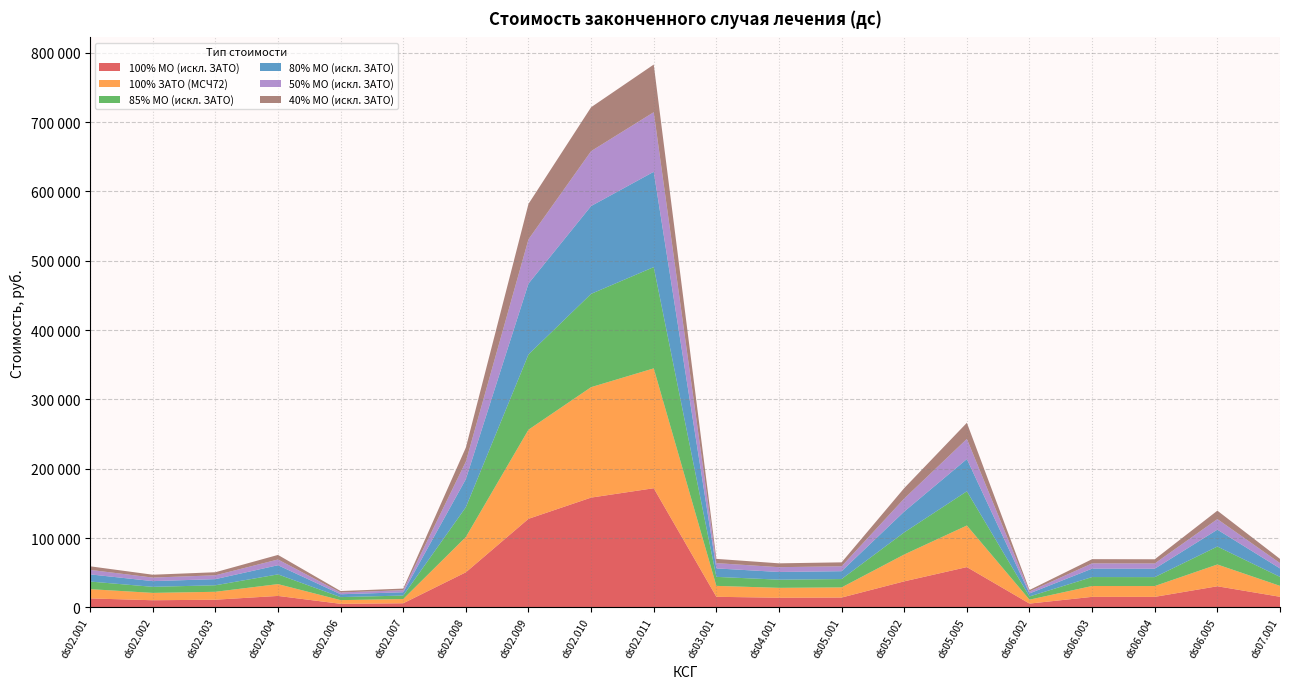

Reading left to right, transcribe all the data shown in this chart.

100% МО (искл. ЗАТО): ds02.001=12929.6	ds02.002=10281.4	ds02.003=11060.3	ds02.004=16512.5	ds02.006=5140.7	ds02.007=5919.6	ds02.008=50603.7	ds02.009=127720.8	ds02.010=158330.0	ds02.011=171845.2	ds03.001=15266.3	ds04.001=13864.3	ds05.001=14175.8	ds05.002=37542.6	ds05.005=58105.4	ds06.002=5470.6	ds06.003=15183.9	ds06.004=15144.8	ds06.005=30448.5	ds07.001=15266.3
100% ЗАТО (МСЧ72): ds02.001=13339.1	ds02.002=10607.0	ds02.003=11410.6	ds02.004=17035.5	ds02.006=5303.5	ds02.007=6107.1	ds02.008=50894.6	ds02.009=128538.3	ds02.010=159287.9	ds02.011=172858.7	ds03.001=15749.8	ds04.001=14303.4	ds05.001=14624.9	ds05.002=38731.8	ds05.005=59945.8	ds06.002=5638.8	ds06.003=15644.8	ds06.004=15615.1	ds06.005=31393.4	ds07.001=15749.8
85% МО (искл. ЗАТО): ds02.001=10990.2	ds02.002=8739.2	ds02.003=9401.2	ds02.004=14035.6	ds02.006=4369.6	ds02.007=5031.6	ds02.008=43013.2	ds02.009=108562.6	ds02.010=134580.5	ds02.011=146068.4	ds03.001=12976.4	ds04.001=11784.6	ds05.001=12049.5	ds05.002=31911.2	ds05.005=49389.6	ds06.002=4650.0	ds06.003=12906.3	ds06.004=12873.1	ds06.005=25881.3	ds07.001=12976.4
80% МО (искл. ЗАТО): ds02.001=10343.7	ds02.002=8225.1	ds02.003=8848.2	ds02.004=13210.0	ds02.006=4112.6	ds02.007=4735.7	ds02.008=40483.0	ds02.009=102176.6	ds02.010=126664.0	ds02.011=137476.2	ds03.001=12213.0	ds04.001=11091.4	ds05.001=11340.7	ds05.002=30034.1	ds05.005=46484.3	ds06.002=4376.4	ds06.003=12147.1	ds06.004=12115.9	ds06.005=24358.8	ds07.001=12213.0
50% МО (искл. ЗАТО): ds02.001=6464.8	ds02.002=5140.7	ds02.003=5530.1	ds02.004=8256.3	ds02.006=2570.3	ds02.007=2959.8	ds02.008=25301.9	ds02.009=63860.4	ds02.010=79165.0	ds02.011=85922.6	ds03.001=7633.1	ds04.001=6932.1	ds05.001=7087.9	ds05.002=18771.3	ds05.005=29052.7	ds06.002=2735.3	ds06.003=7591.9	ds06.004=7572.4	ds06.005=15224.3	ds07.001=7633.1
40% МО (искл. ЗАТО): ds02.001=5171.9	ds02.002=4112.6	ds02.003=4424.1	ds02.004=6605.0	ds02.006=2056.3	ds02.007=2367.8	ds02.008=20241.5	ds02.009=51088.3	ds02.010=63332.0	ds02.011=68738.1	ds03.001=6106.5	ds04.001=5545.7	ds05.001=5670.3	ds05.002=15017.0	ds05.005=23242.2	ds06.002=2188.2	ds06.003=6073.6	ds06.004=6057.9	ds06.005=12179.4	ds07.001=6106.5